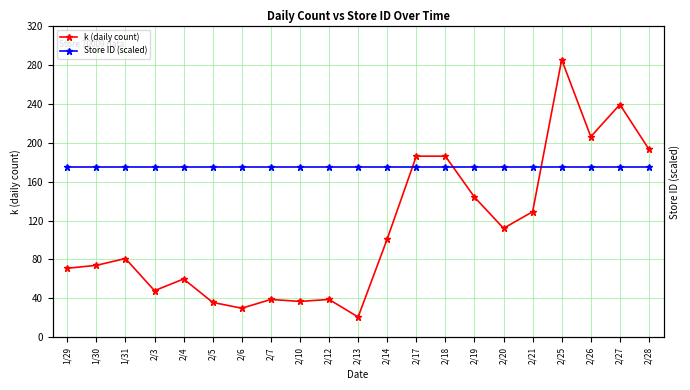

Which series changed the most between 2/13 and 2/18?

k (daily count)